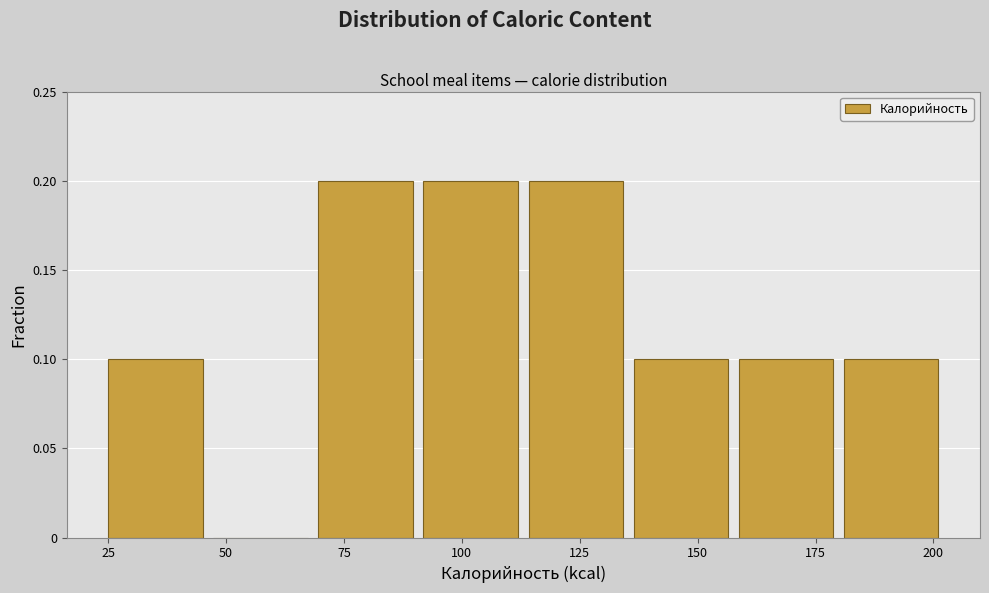

How tall is the bar that spans 25 to 45 on the x-axis? Neither the bar edges nor the heights are printed on the chart, so give them approximately, as read against the axes.

0.1